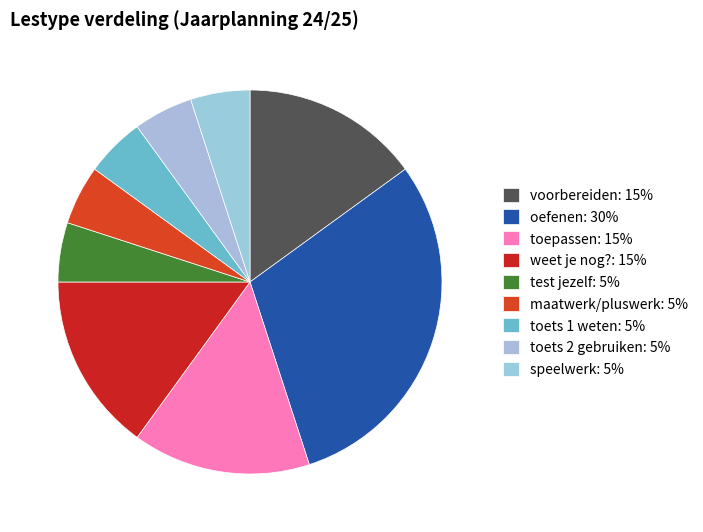

To the nearest percent, what portion does weet je nog? represent?

15%